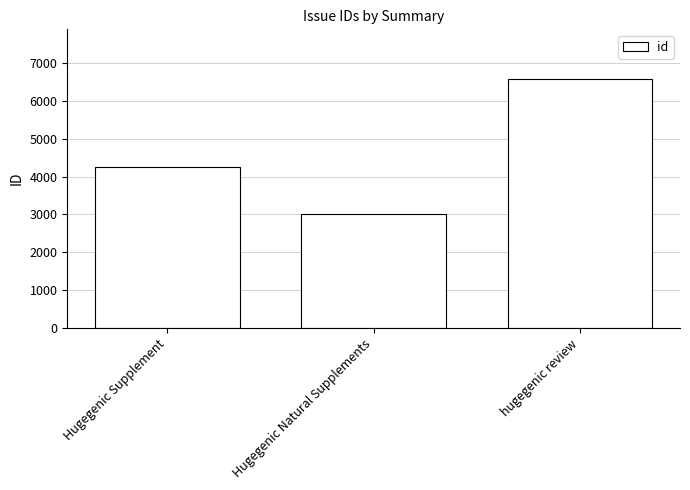

How many values are below 4262?

1